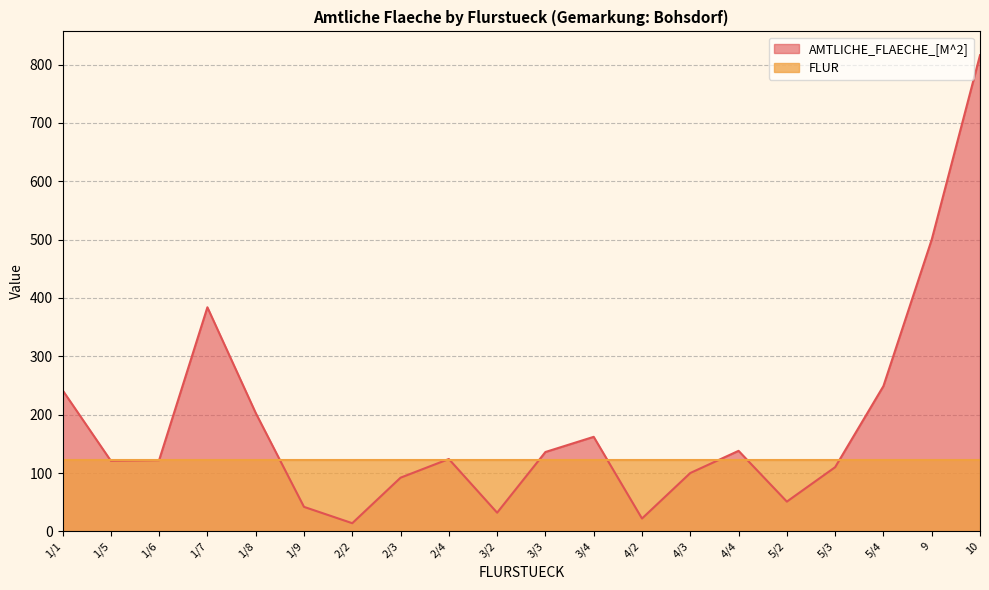

True or false: the data shows 535 at 1/7.

False